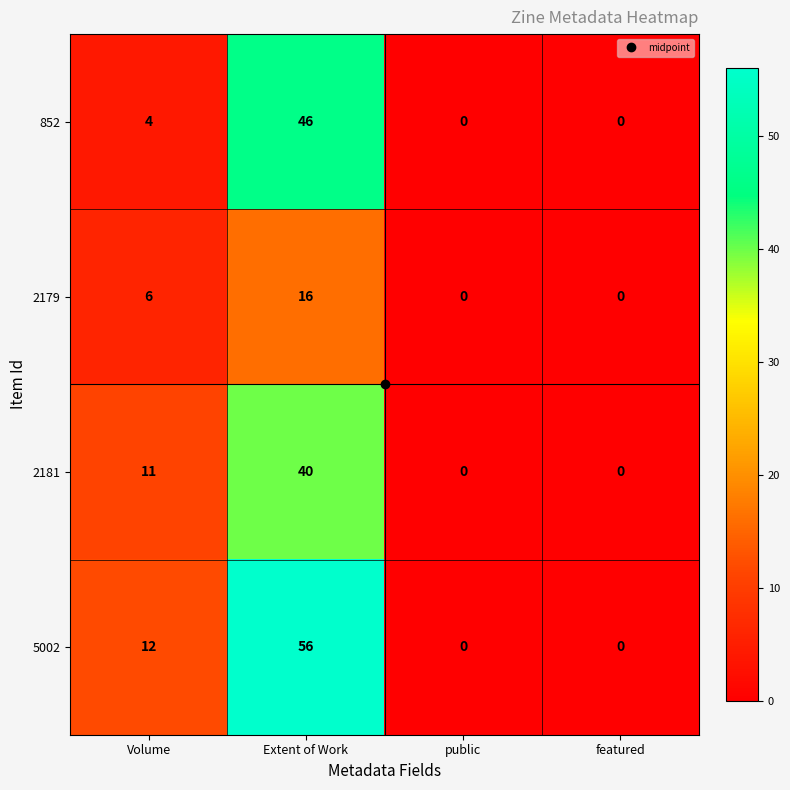

Count the 2181 values in the range 0 to 40.

4